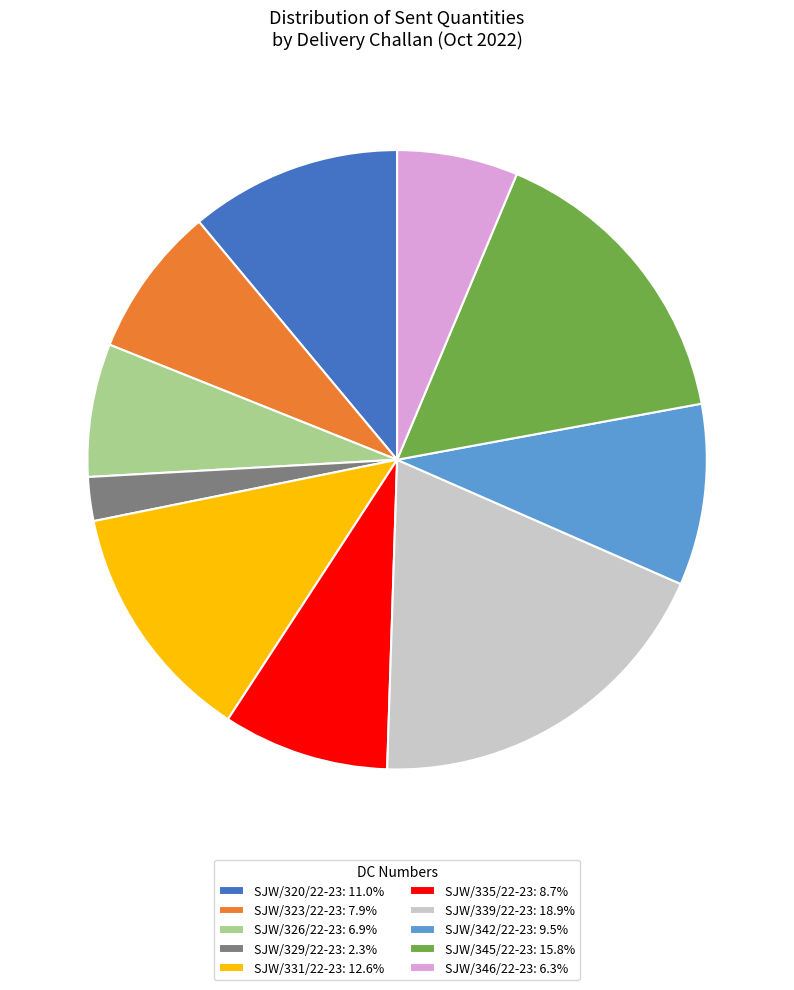

Do SJW/331/22-23: 12.6% and SJW/339/22-23: 18.9% together represent more than half of the pie?

No